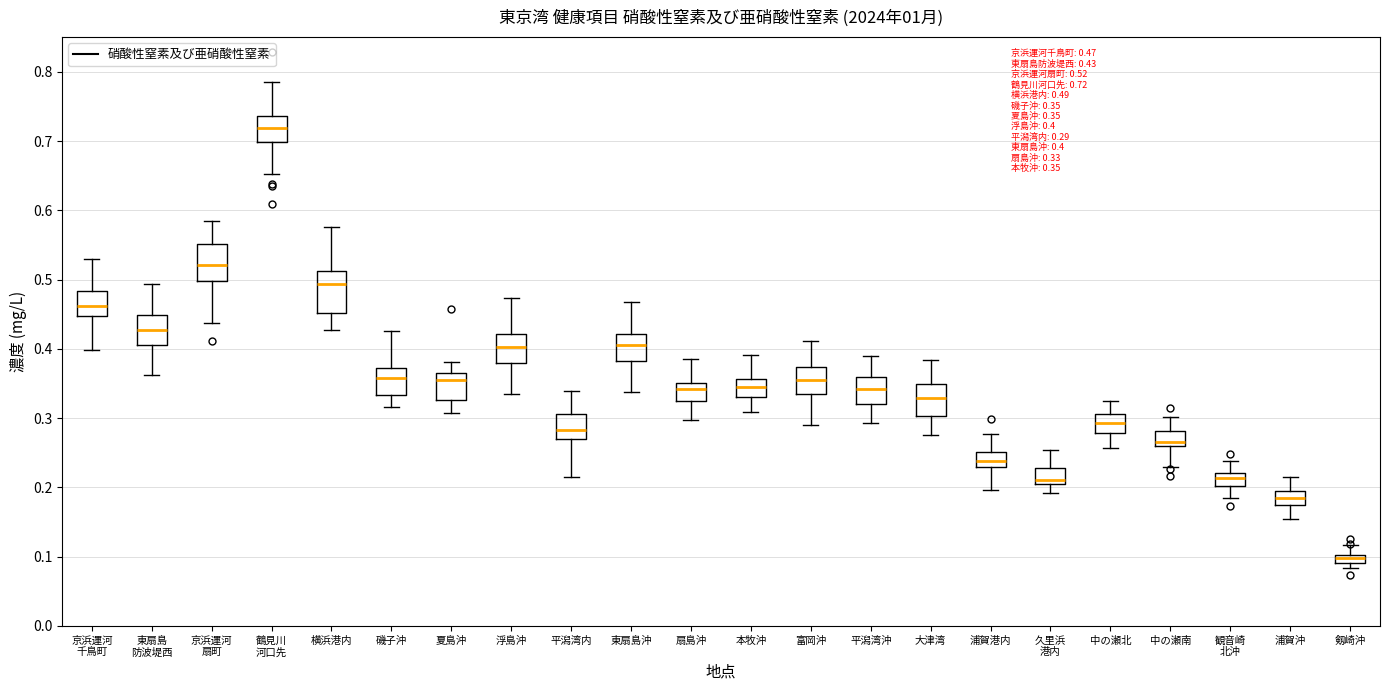

Which box has the lowest median line?

剱崎沖